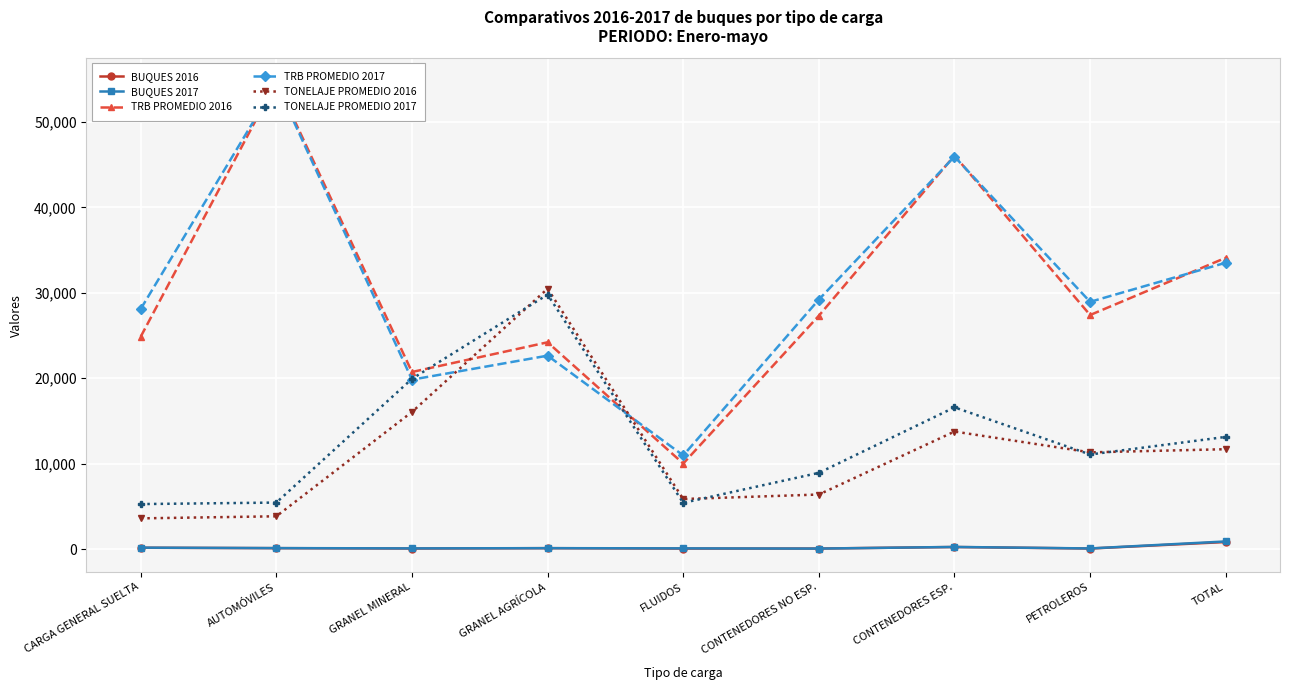

Which series changed the most between FLUIDOS and CONTENEDORES NO ESP.?

TRB PROMEDIO 2017